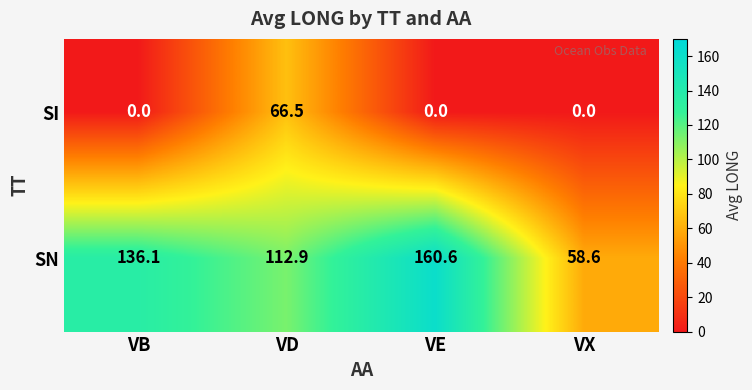

The SI series shows 23.0 at VX. True or false?

False